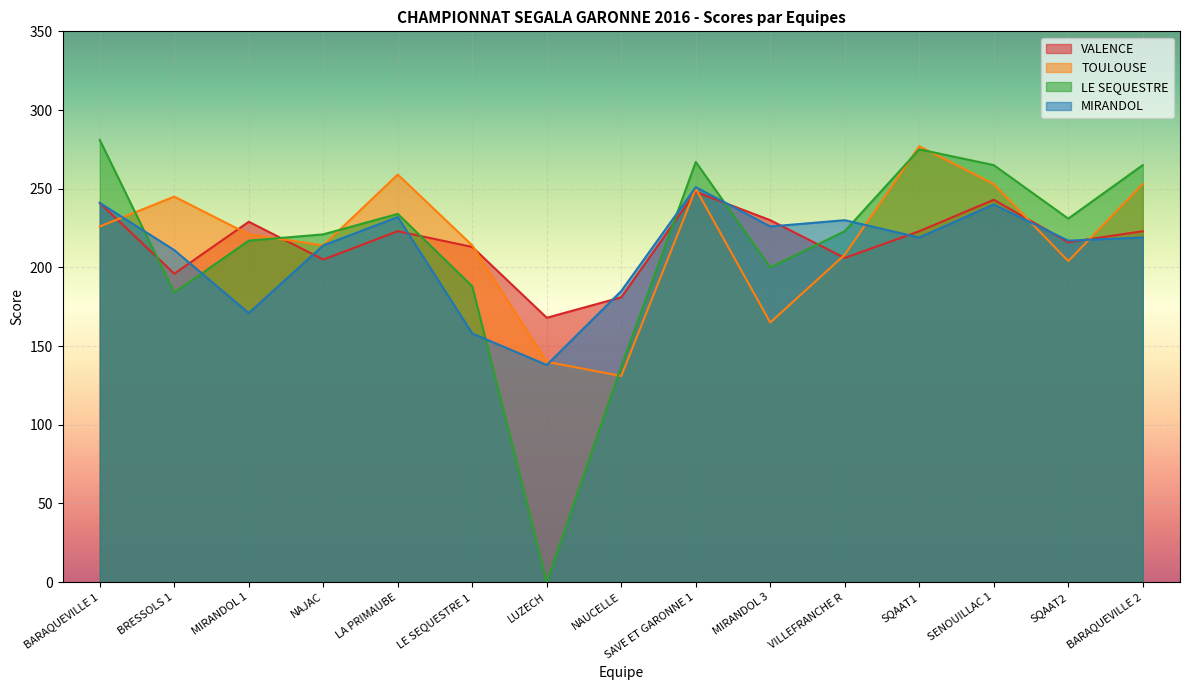

Is it true that LE SEQUESTRE equals 349 at BRESSOLS 1?

False